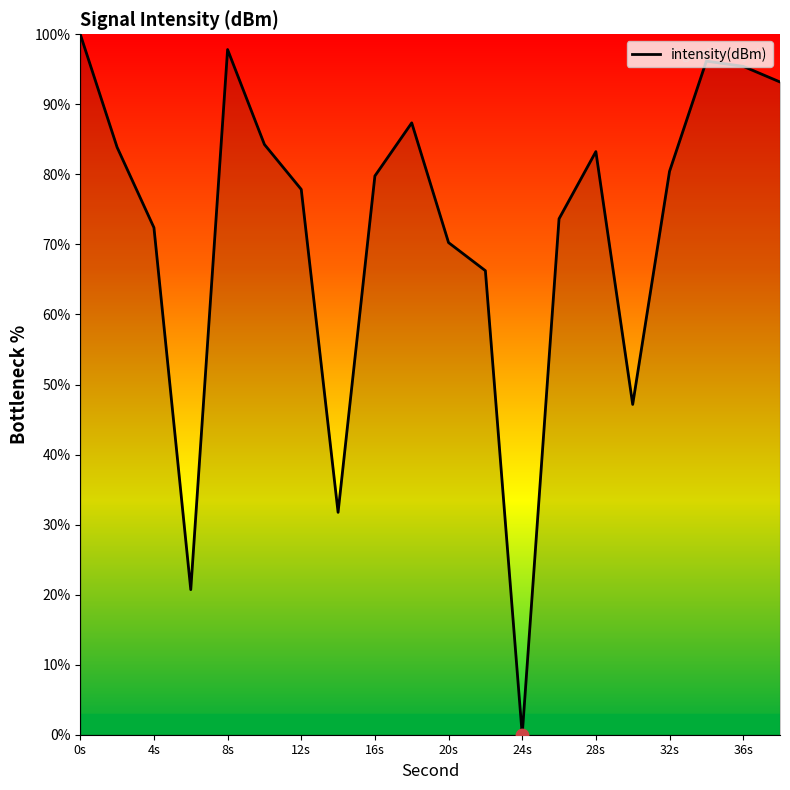

What is the maximum value shown in the chart?

100.0